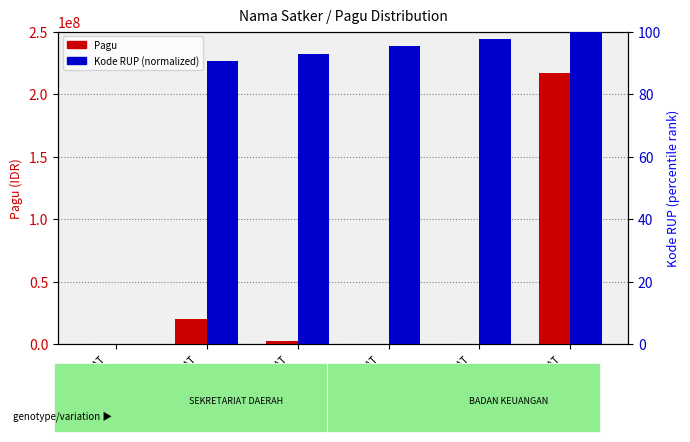

Is the value of Kode RUP (normalized) at SEKRETARIAT
DAERAH 4 greater than the value of Pagu at SEKRETARIAT
DAERAH 6?

No